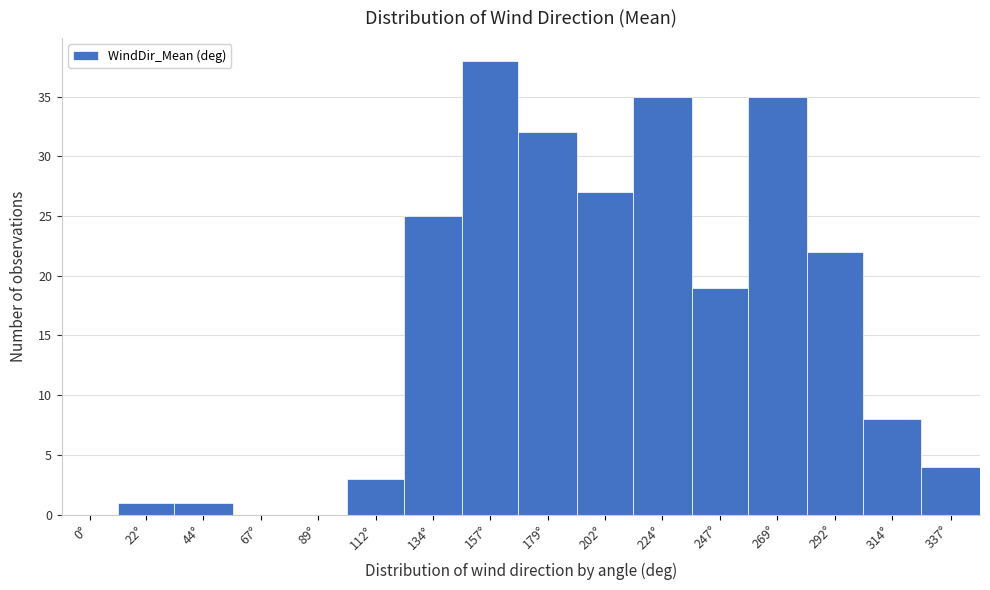

What value does the data have at 157°?

38